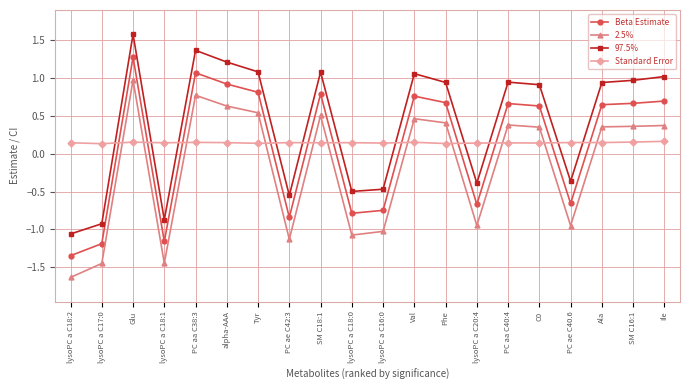

True or false: 2.5% and Beta Estimate cross at least once.

False